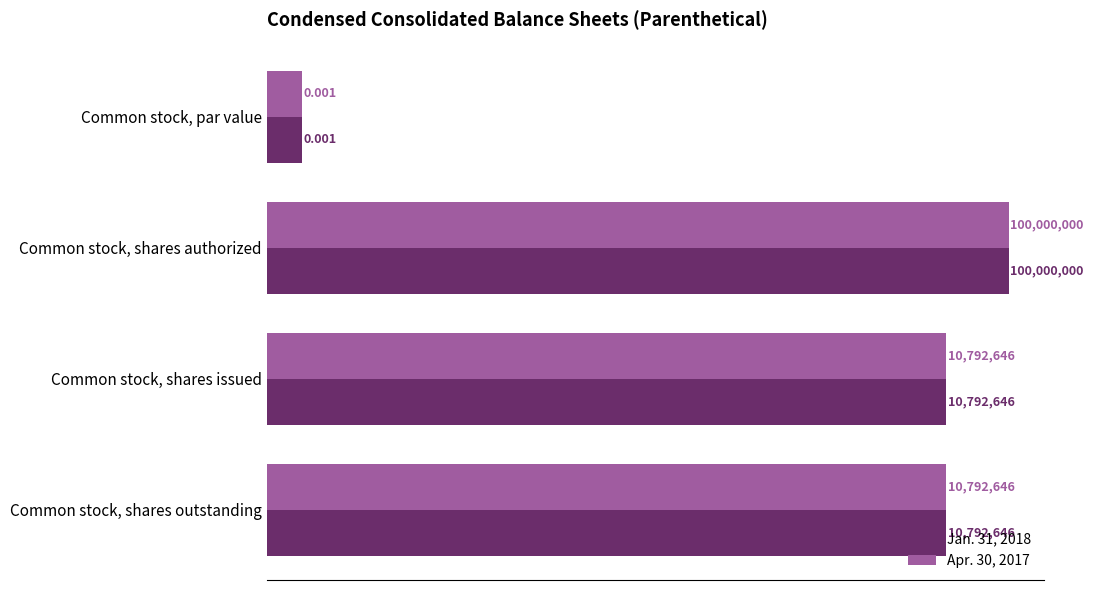

What is the difference between the second highest and minimum values in the Jan. 31, 2018 series?

10792646.0